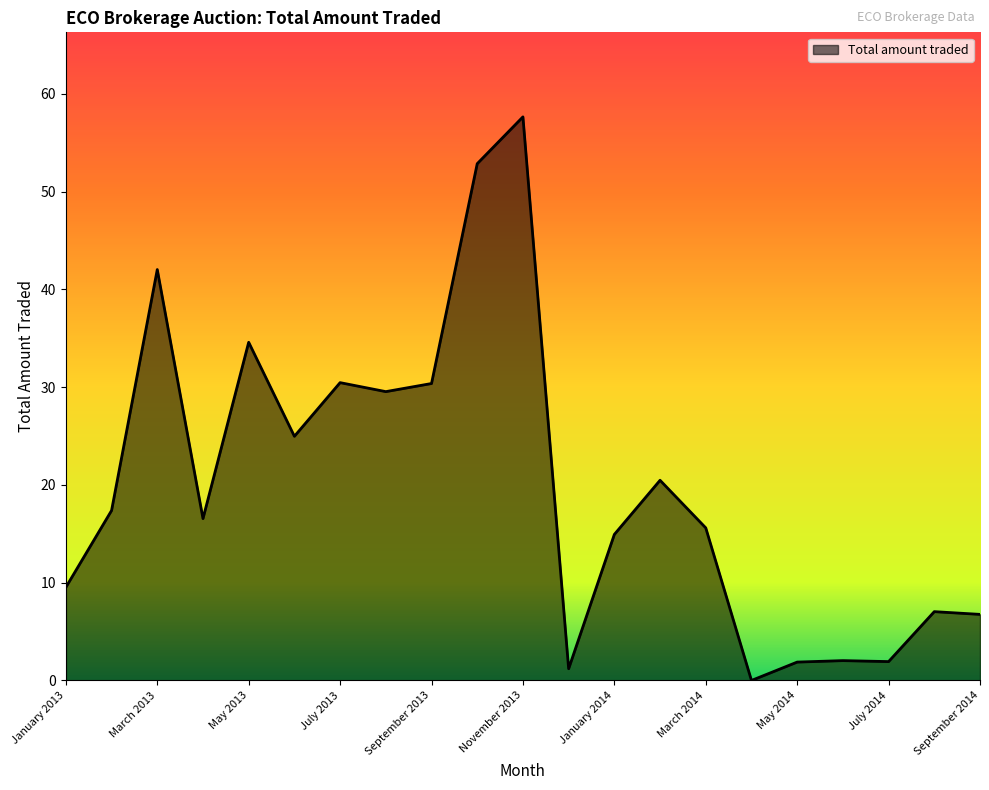

What is the greatest value displayed?

57.7